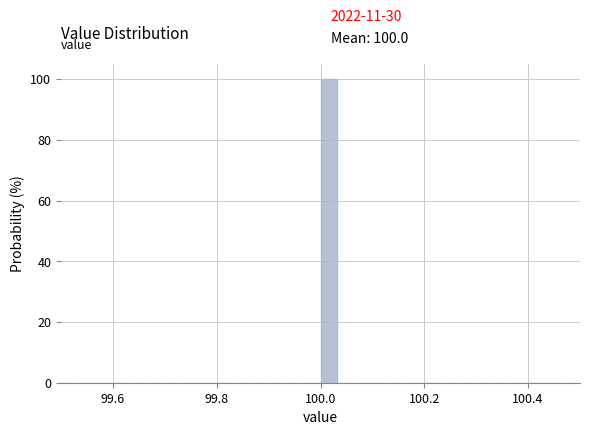

Around what value on the x-axis is the tallest bar? Give the approximate position of its centre, as read against the axis.

100.02